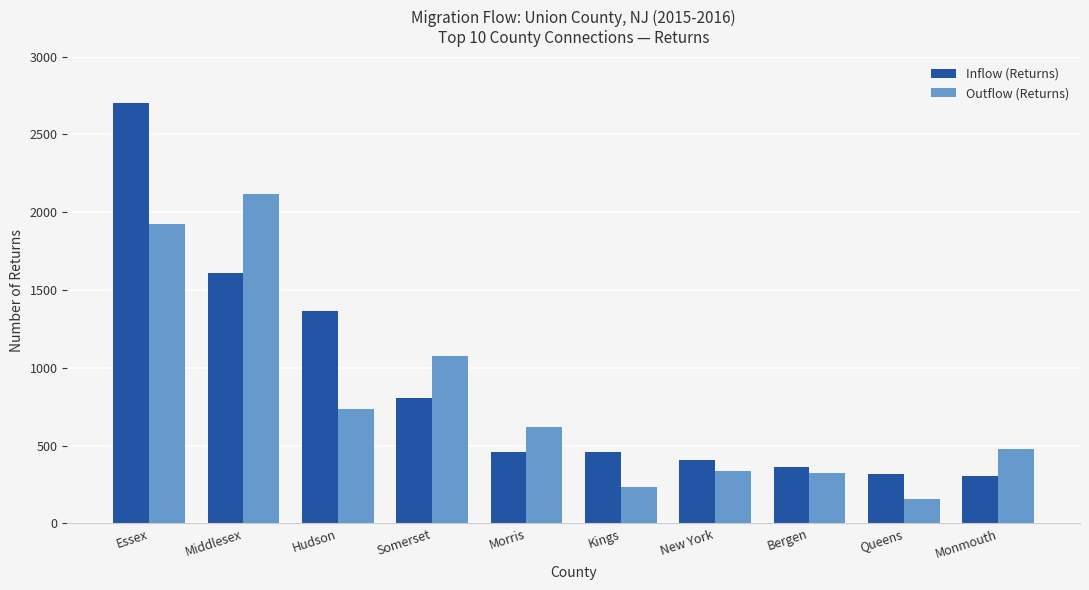

Which series has the largest total across all categories?

Inflow (Returns)